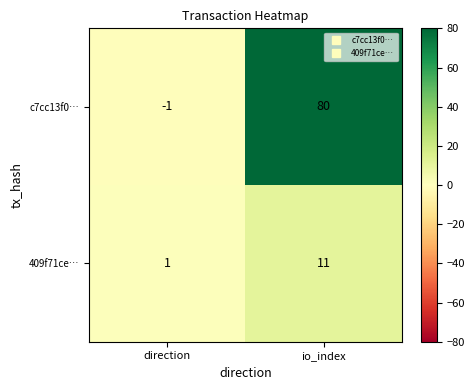

What is the maximum value shown in the chart?

80